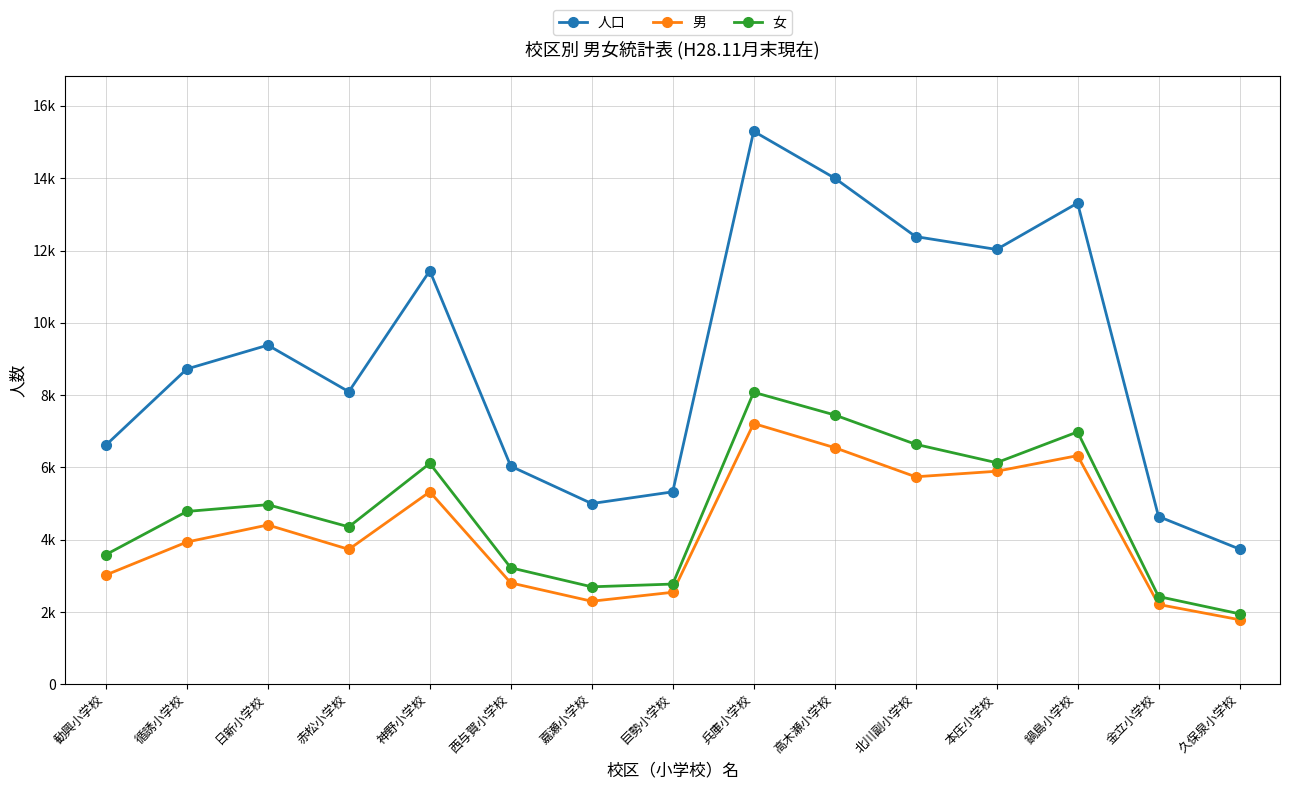

At which category is the sum across all series the highest?

兵庫小学校